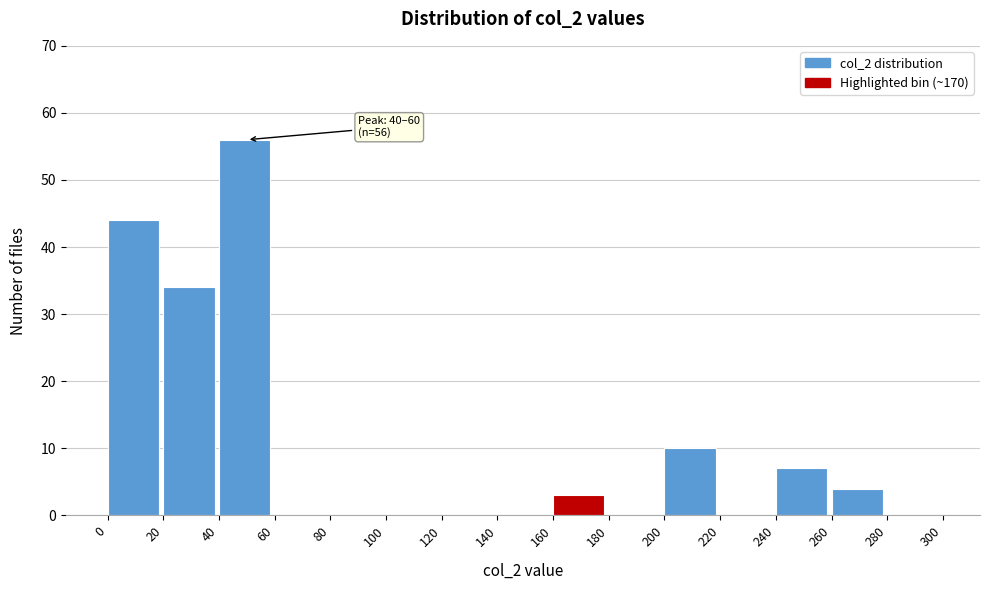

Over which range of the x-axis is the bar tallest?

40 to 60